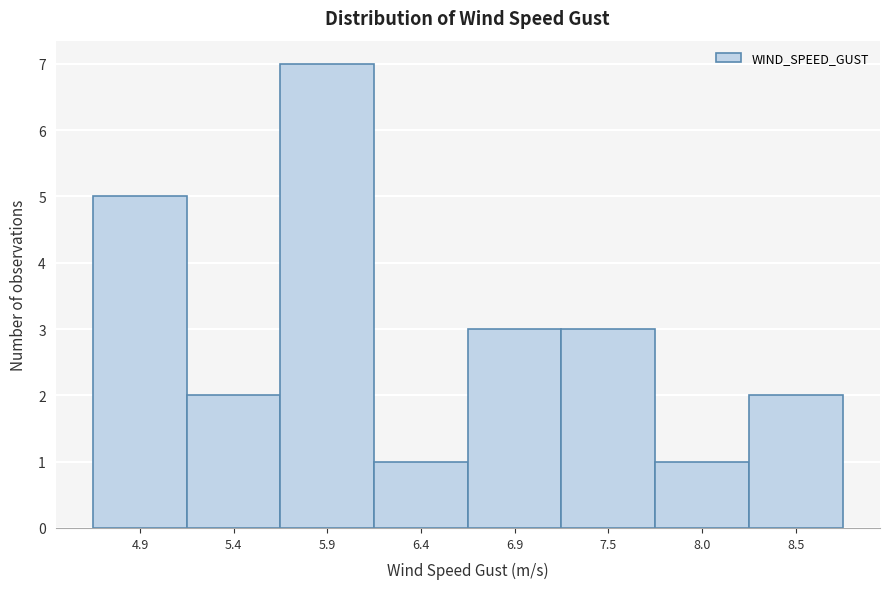

Reading left to right, list all the values displayed in this chart.

4.9=5	5.4=2	5.9=7	6.4=1	6.9=3	7.5=3	8.0=1	8.5=2